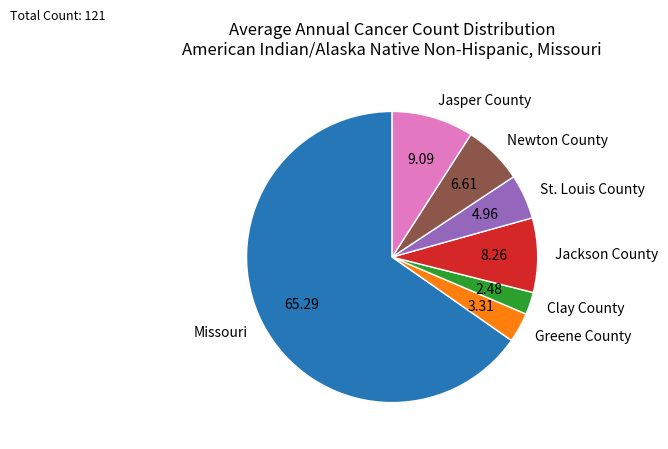

Do Jasper County and Greene County together represent more than half of the pie?

No